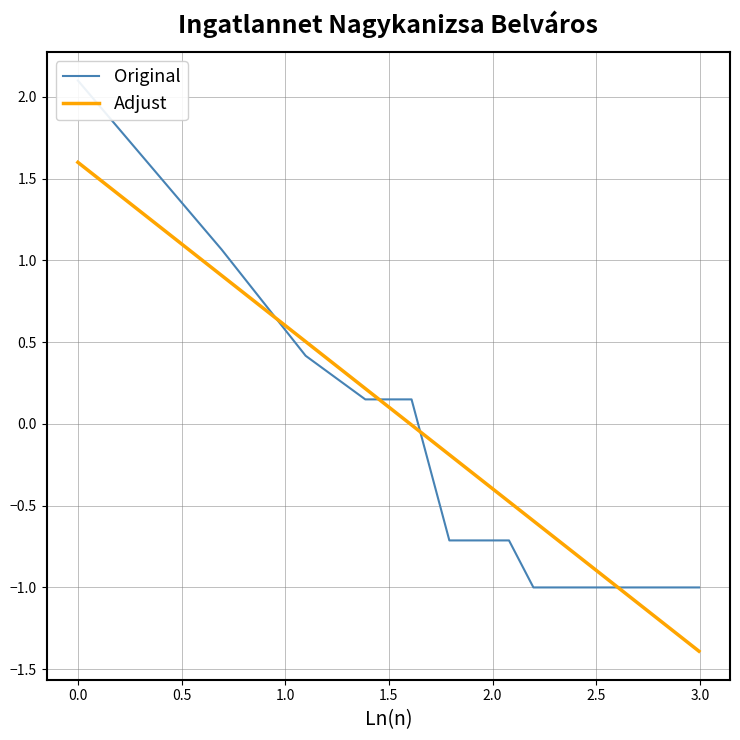

Reading right to left, transcribe all the data shown in this chart.

Original: -1.0	-1.0	-1.0	-1.0	-1.0	-1.0	-1.0	-1.0	-1.0	-1.0	-1.0	-1.0	-0.7	-0.7	-0.7	0.2	0.2	0.4	1.1	2.1
Adjust: -1.4	-1.3	-1.3	-1.2	-1.2	-1.1	-1.0	-1.0	-0.9	-0.8	-0.7	-0.6	-0.5	-0.3	-0.2	-0.0	0.2	0.5	0.9	1.6